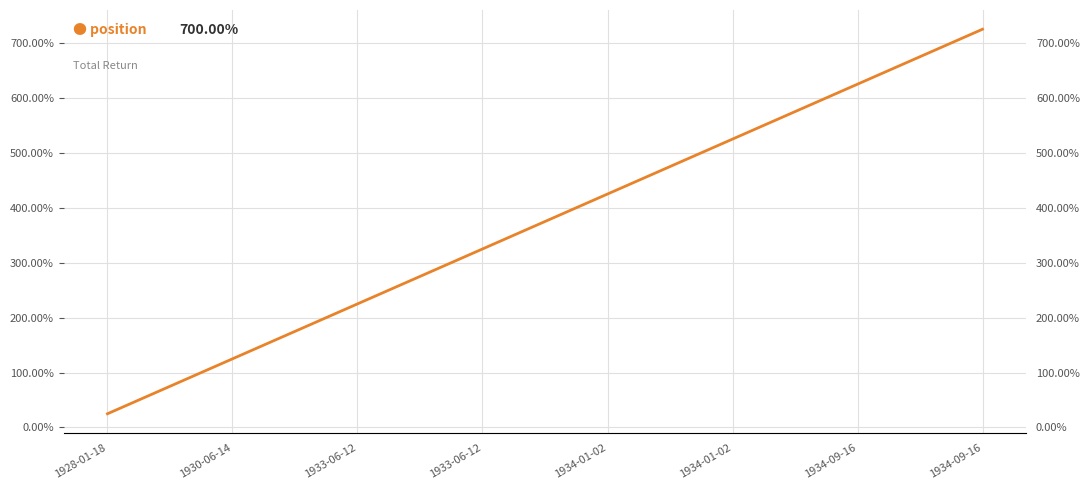

What is the label of the 7th point from the right?

1930-06-14